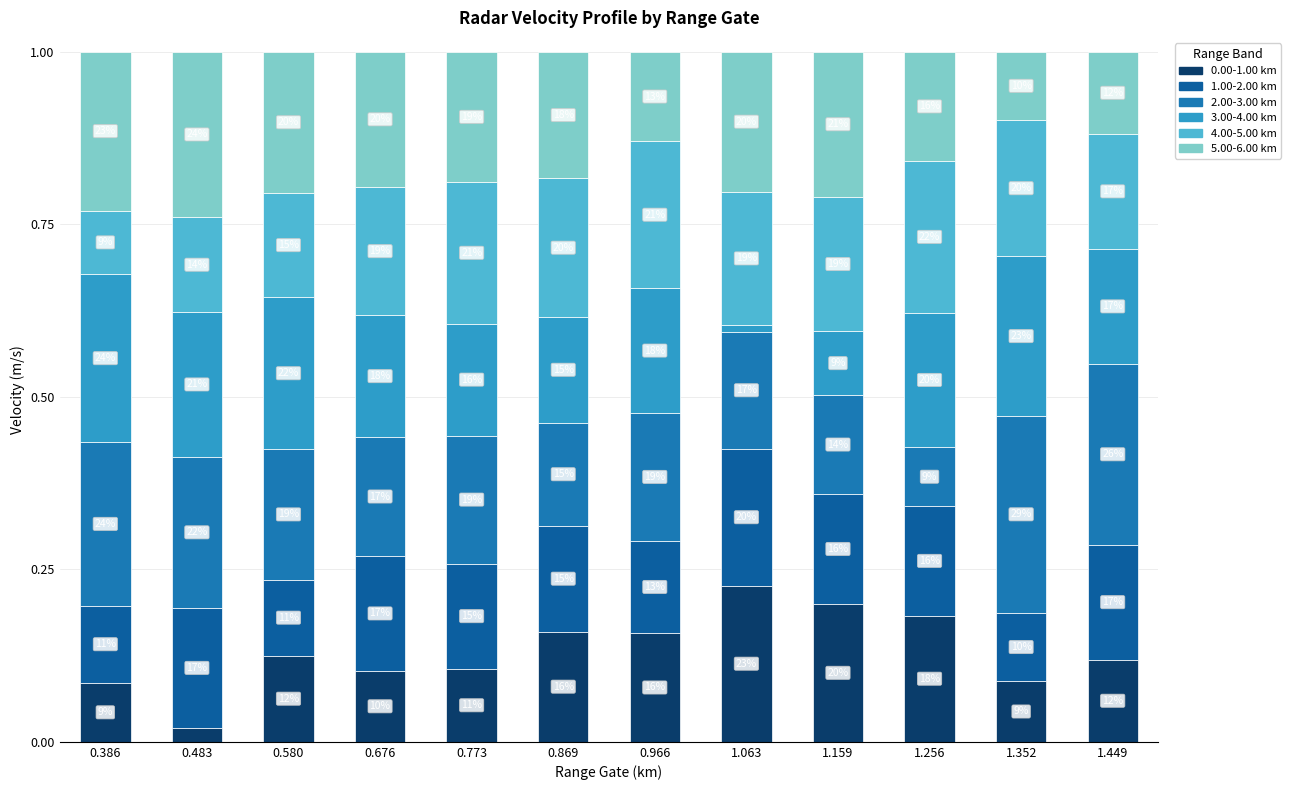

What is the sum of all 0.00-1.00 km values?

1.6